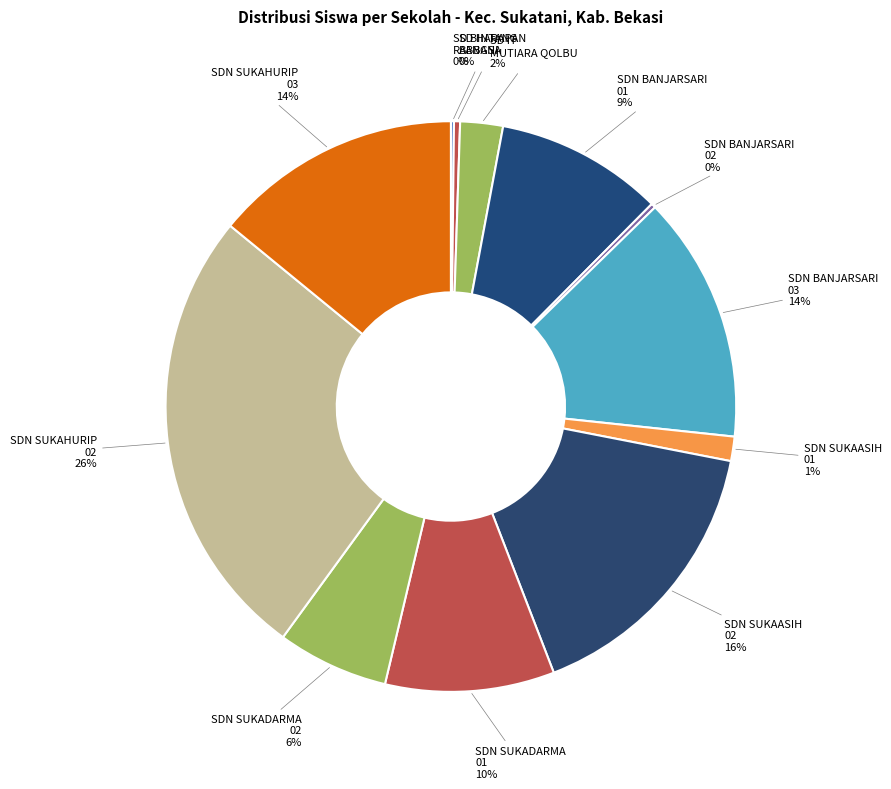

Combined, do SDN BANJARSARI 01 and SDN SUKADARMA 02 account for over 50%?

No